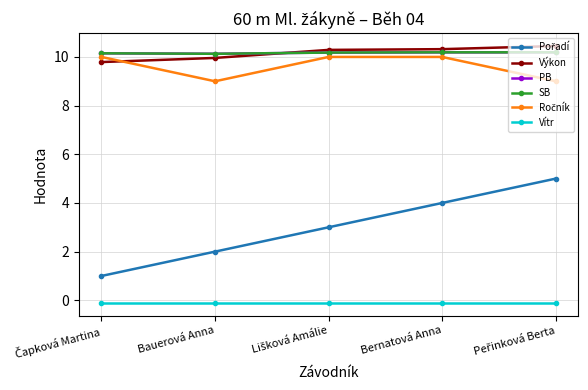

What is the value of the PB point at the 1st from the left?

10.2